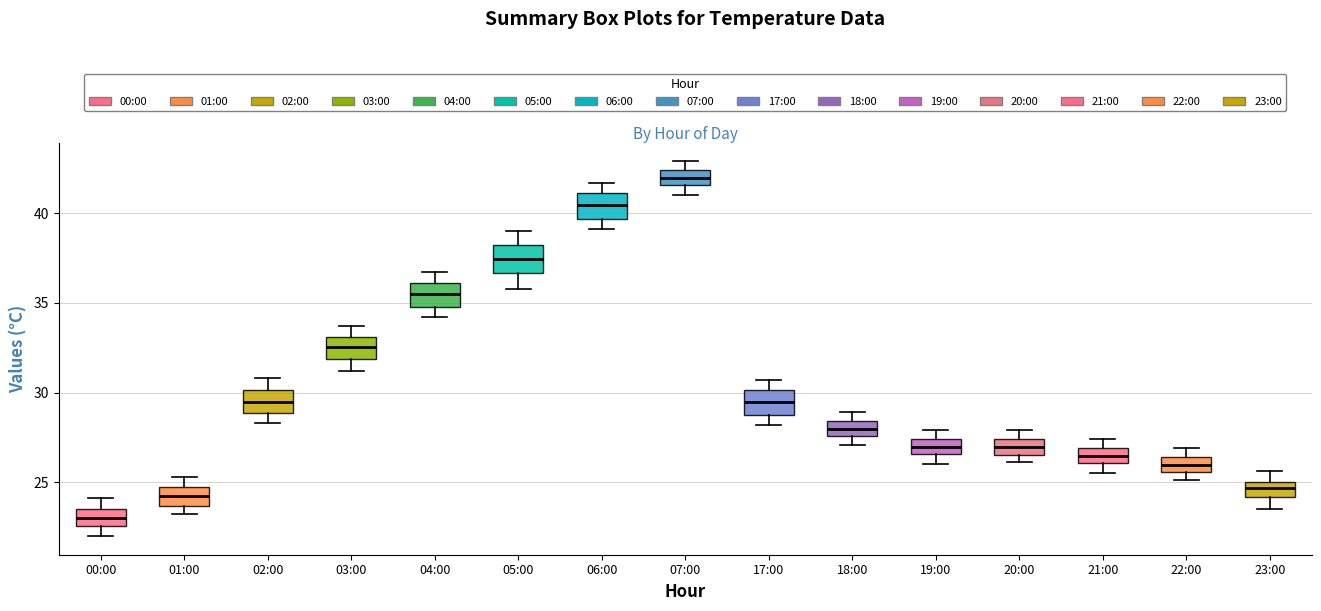

Which box has the highest median line?

07:00